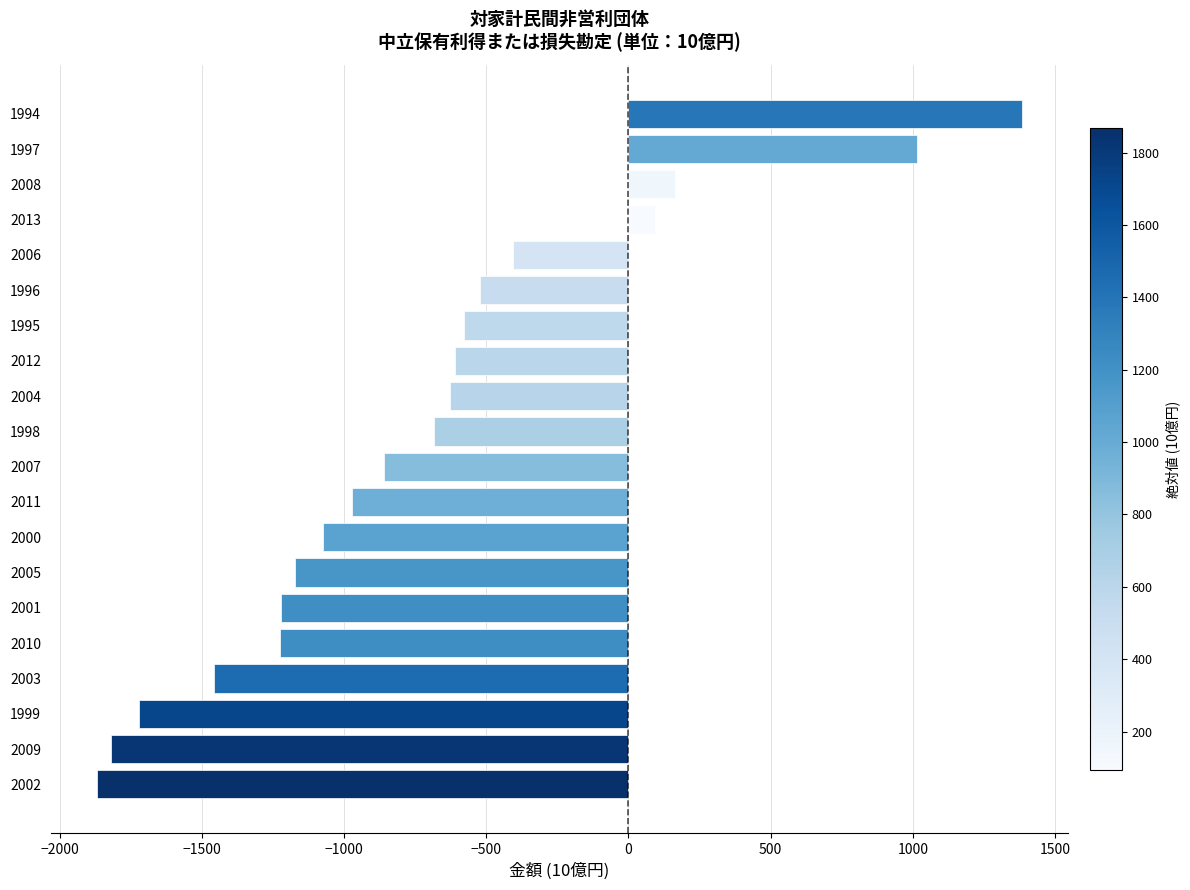

What is the difference between the second highest and second lowest values?

2836.9